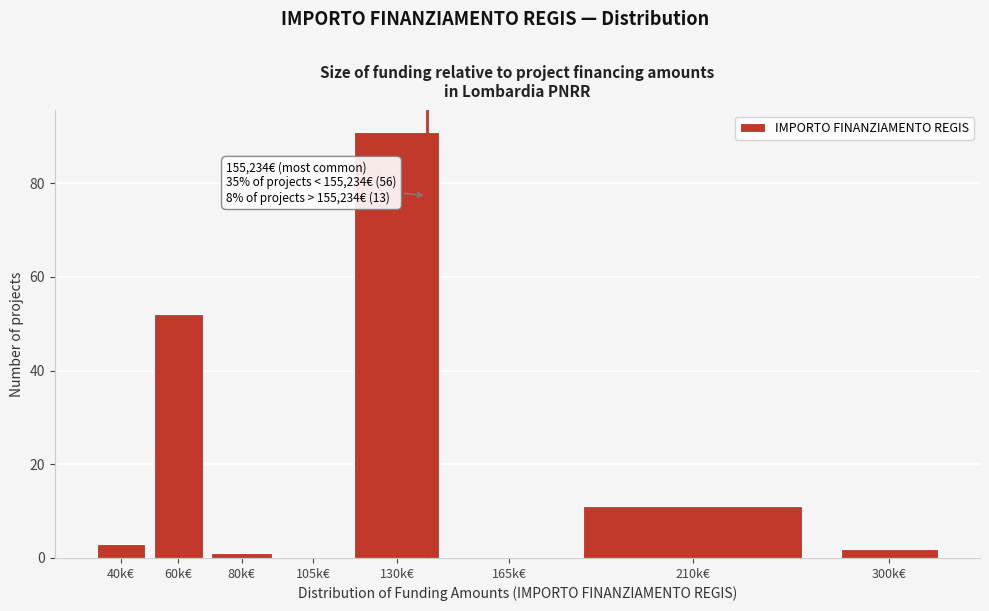

Reading left to right, what are all the values shown in this chart?

40k€=3	60k€=52	80k€=1	105k€=0	130k€=91	165k€=0	210k€=11	300k€=2